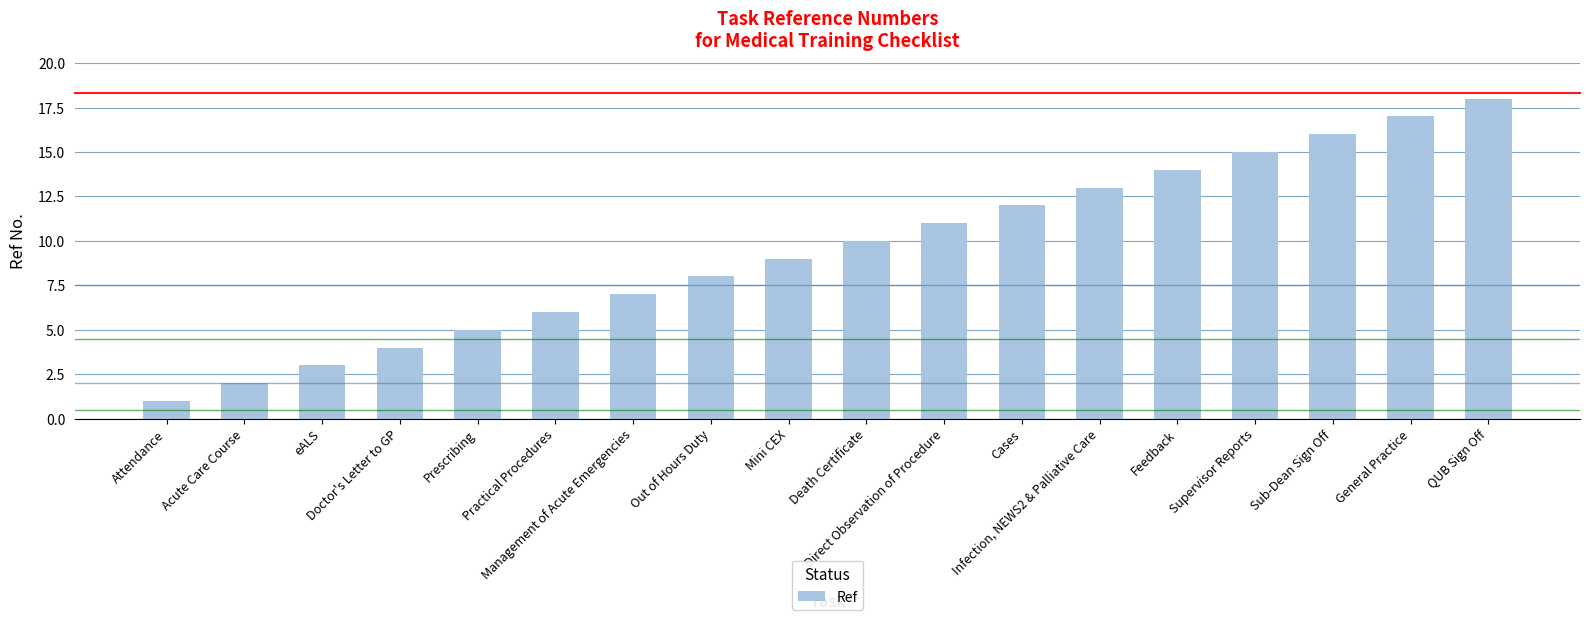

How many data points are less than 10?

9